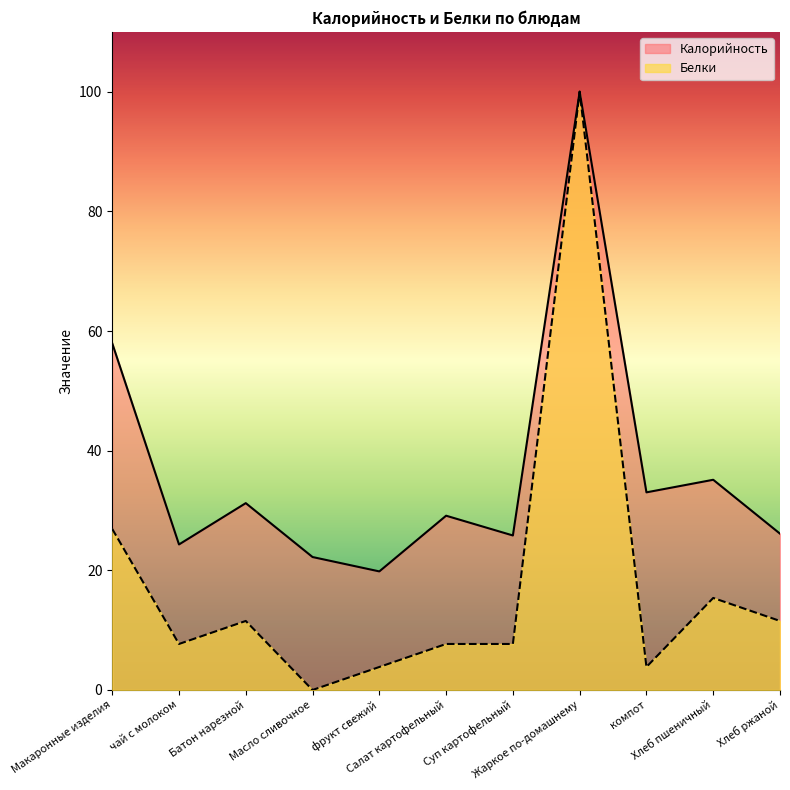

What is the label of the 6th point from the left?

Салат картофельный